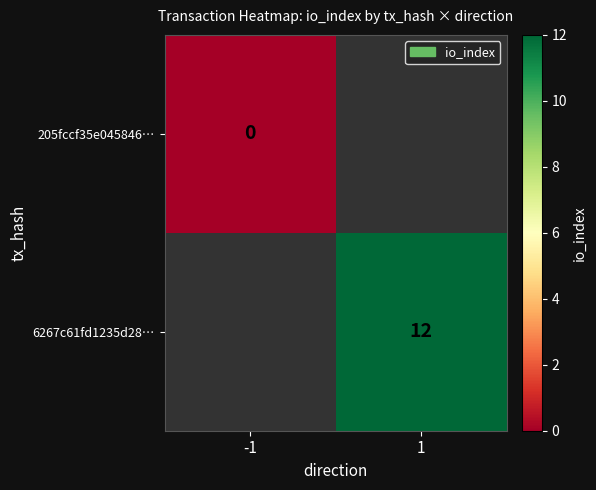

Is the value of 205fccf35e045846… at -1 greater than the value of 6267c61fd1235d28… at 1?

No